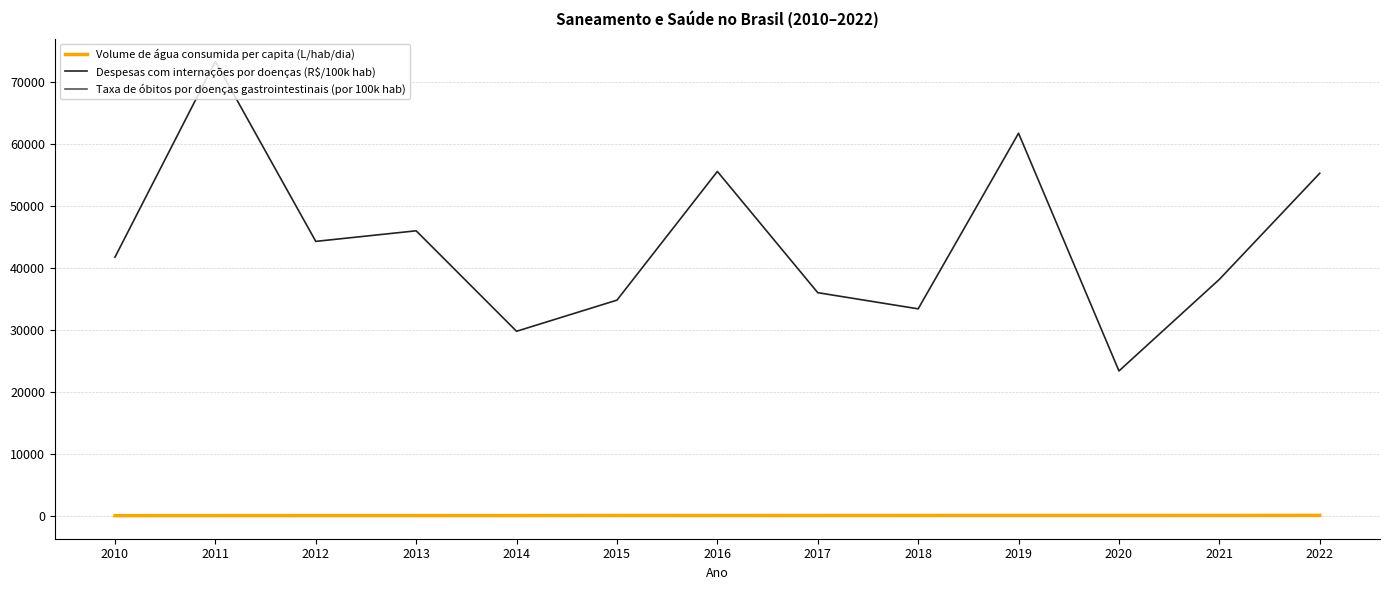

Which series has the largest range (max minus min)?

Despesas com internações por doenças (R$/100k hab)